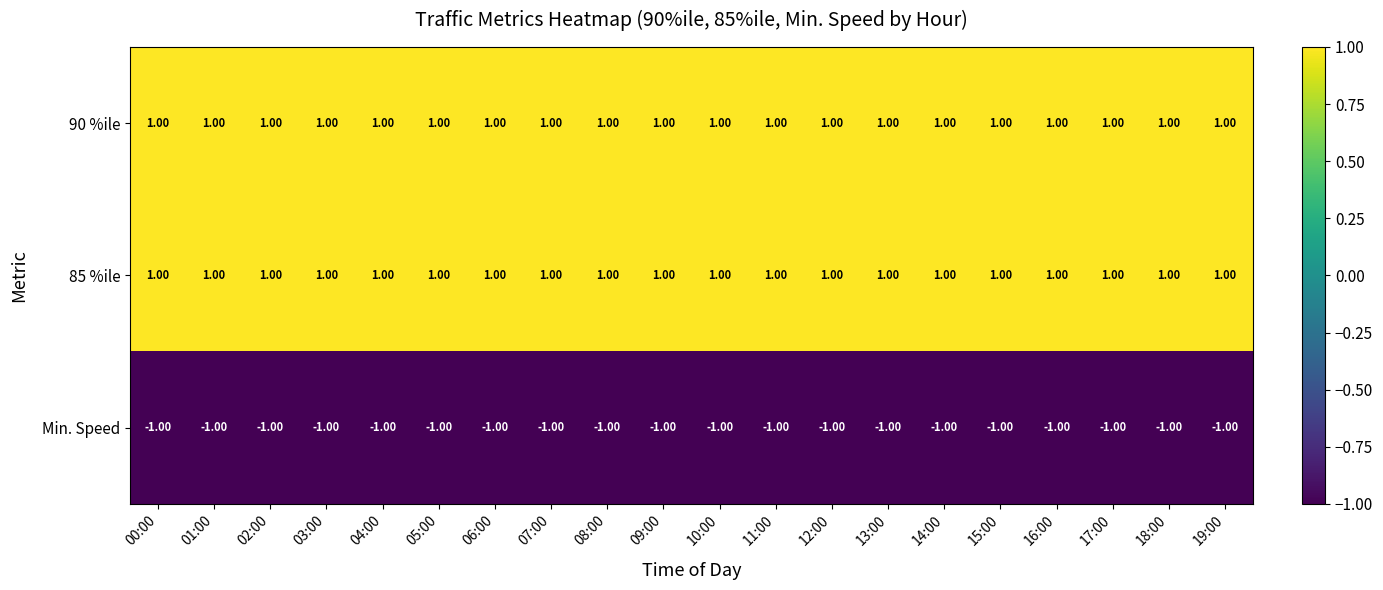

Reading right to left, transcribe all the data shown in this chart.

90 %ile: 19:00=1.0	18:00=1.0	17:00=1.0	16:00=1.0	15:00=1.0	14:00=1.0	13:00=1.0	12:00=1.0	11:00=1.0	10:00=1.0	09:00=1.0	08:00=1.0	07:00=1.0	06:00=1.0	05:00=1.0	04:00=1.0	03:00=1.0	02:00=1.0	01:00=1.0	00:00=1.0
85 %ile: 19:00=1.0	18:00=1.0	17:00=1.0	16:00=1.0	15:00=1.0	14:00=1.0	13:00=1.0	12:00=1.0	11:00=1.0	10:00=1.0	09:00=1.0	08:00=1.0	07:00=1.0	06:00=1.0	05:00=1.0	04:00=1.0	03:00=1.0	02:00=1.0	01:00=1.0	00:00=1.0
Min. Speed: 19:00=-1.0	18:00=-1.0	17:00=-1.0	16:00=-1.0	15:00=-1.0	14:00=-1.0	13:00=-1.0	12:00=-1.0	11:00=-1.0	10:00=-1.0	09:00=-1.0	08:00=-1.0	07:00=-1.0	06:00=-1.0	05:00=-1.0	04:00=-1.0	03:00=-1.0	02:00=-1.0	01:00=-1.0	00:00=-1.0